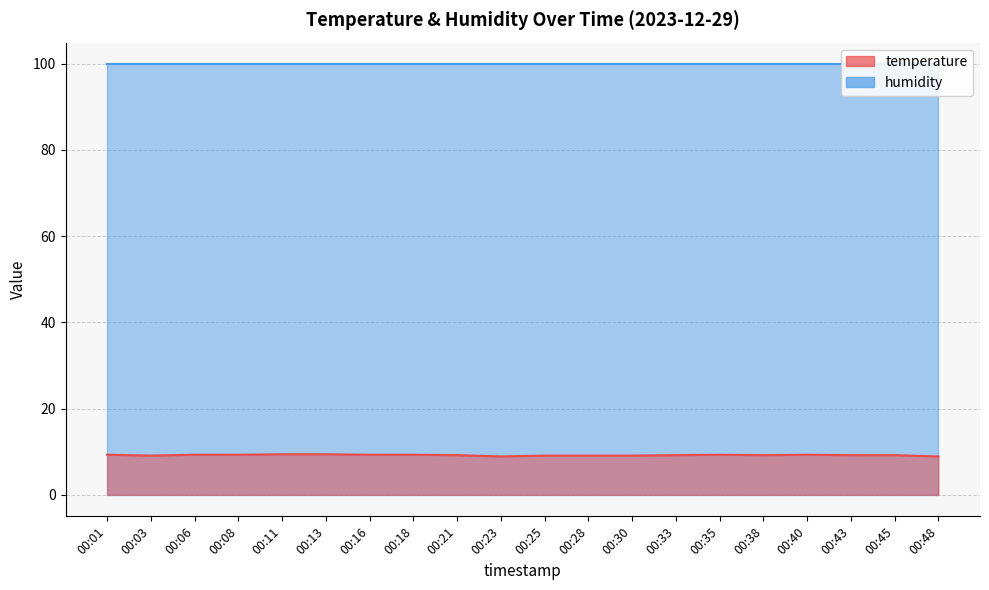

At which category does the data reach its first local peak?

00:35